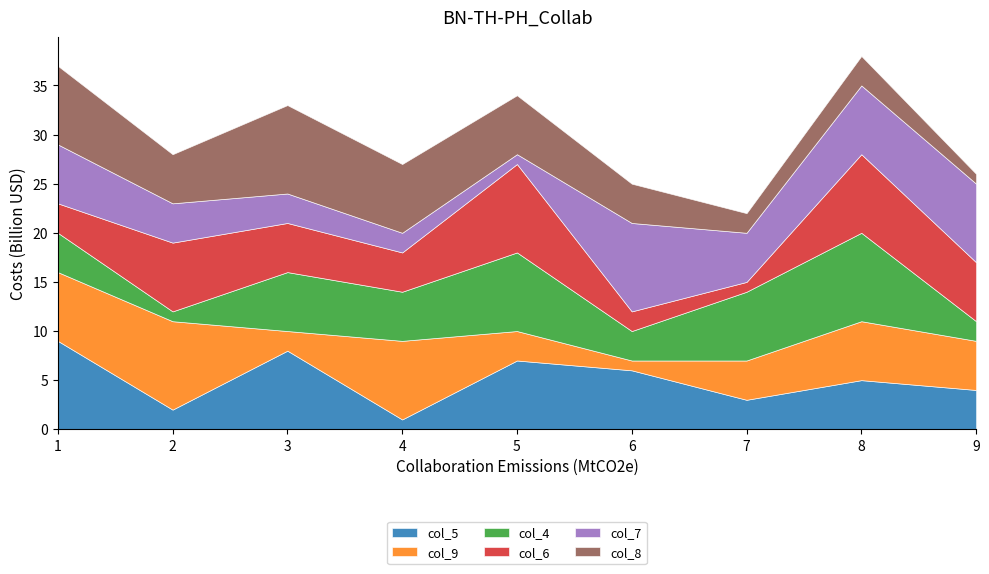

The col_5 series shows 1 at 2. True or false?

False